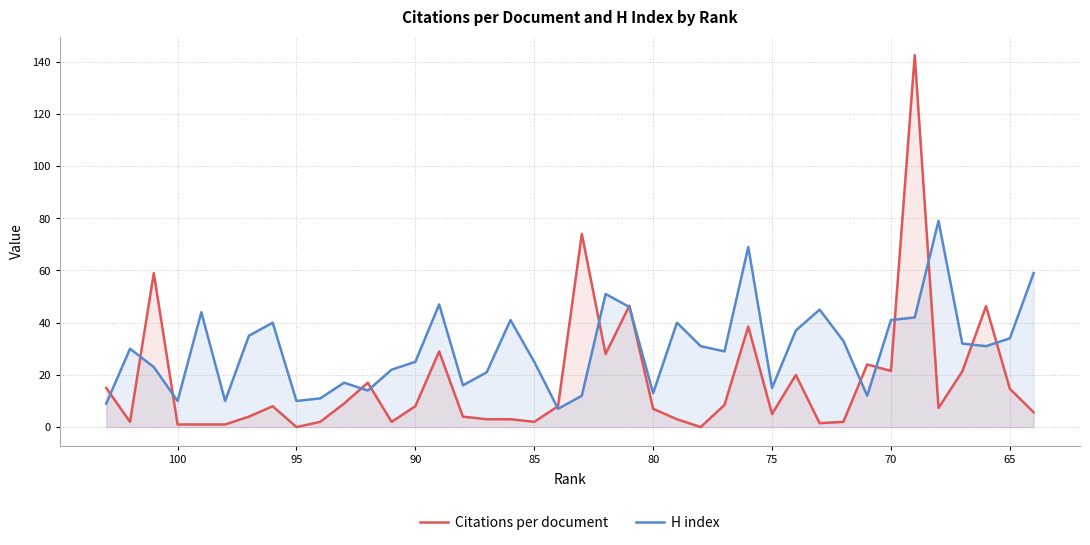

After their last crossing, which series has the higher values: Citations per document or H index?

H index